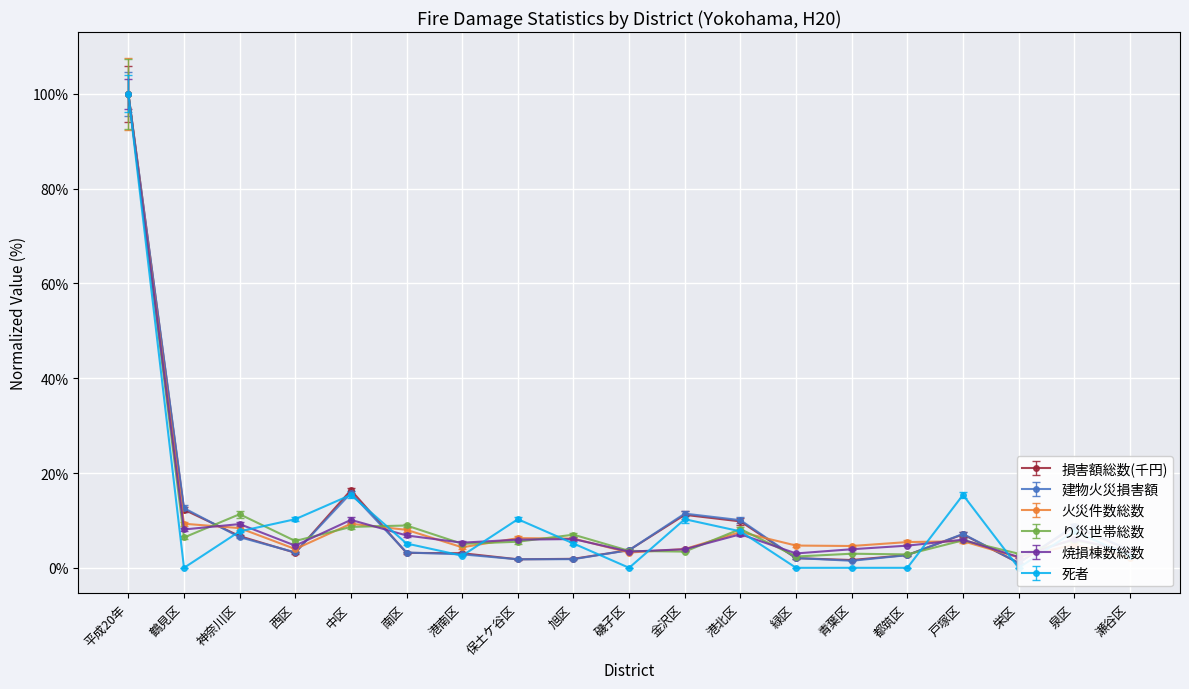

Between which two adjacent categories do 建物火災損害額 and 火災件数総数 first intersect?

鶴見区 and 神奈川区